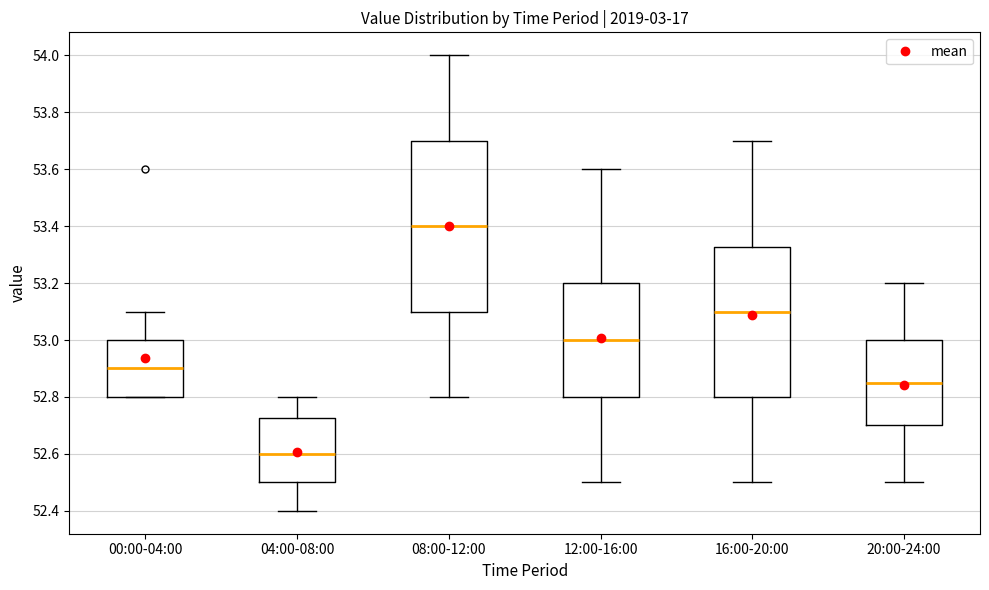

Comparing the boxes themselves (not the whiskers), which one is the tallest?

08:00-12:00